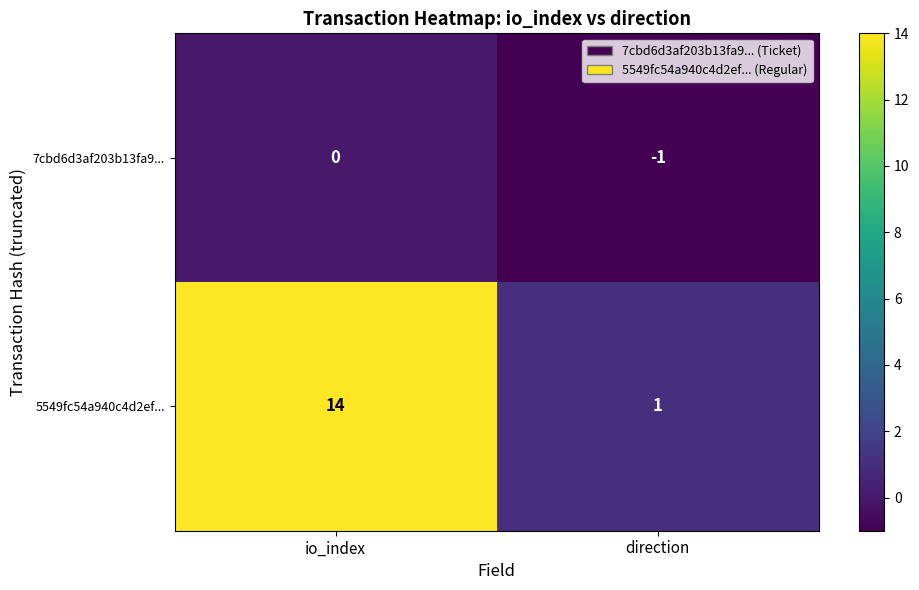

Where is 7cbd6d3af203b13fa9... nearest to the value 0?

io_index